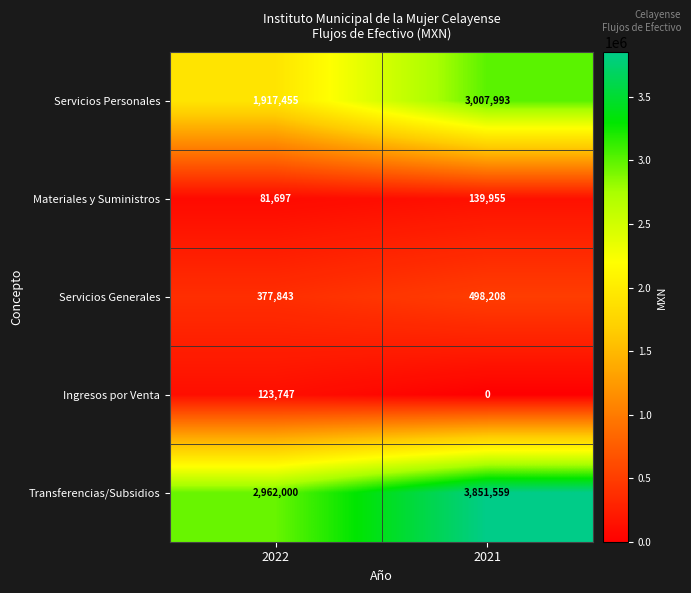

At 2021, list the series in order from largest to smallest.

Transferencias/Subsidios, Servicios Personales, Servicios Generales, Materiales y Suministros, Ingresos por Venta